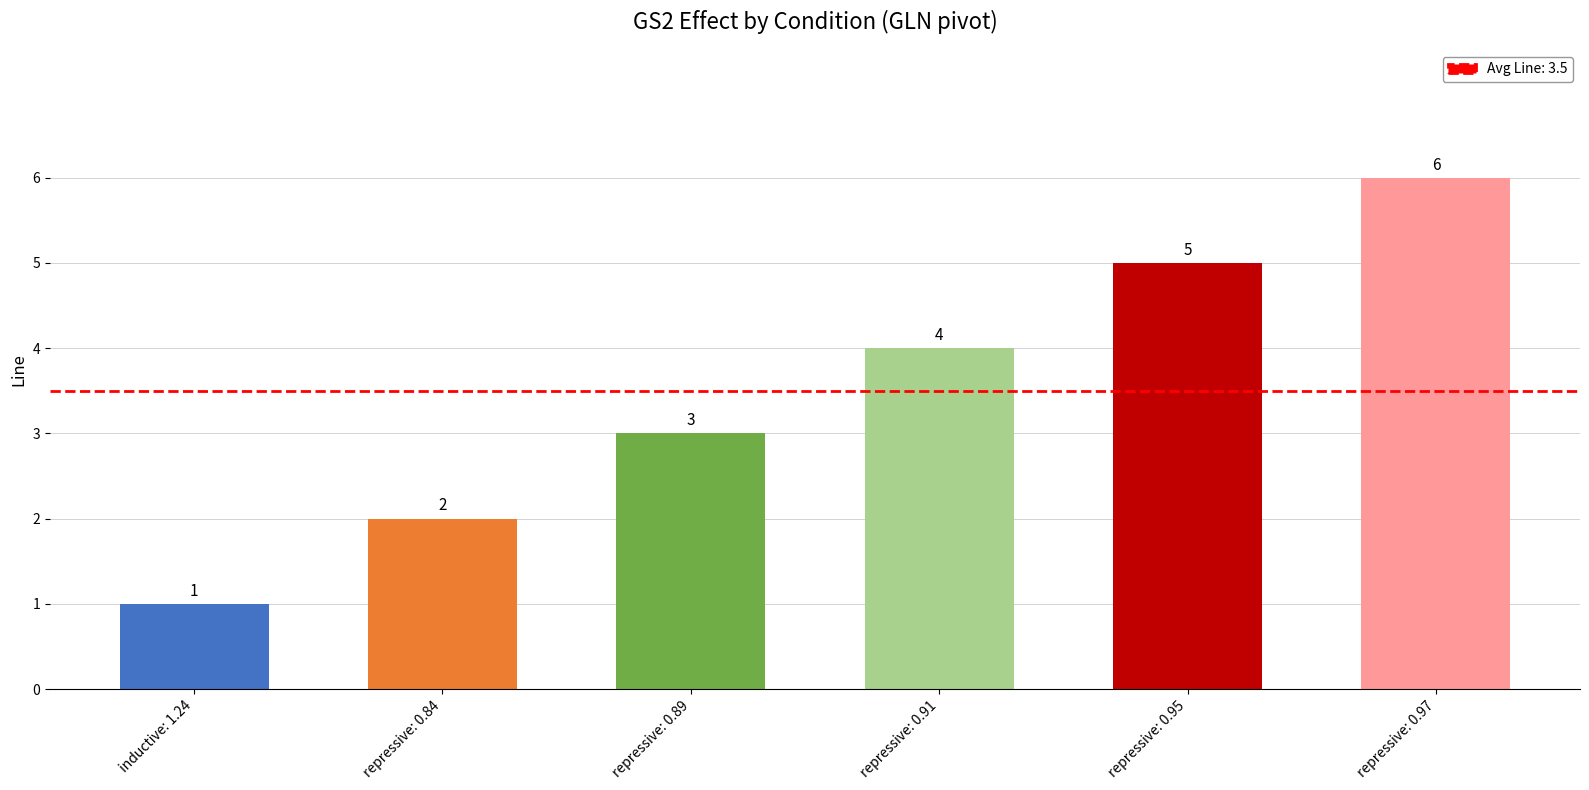

What is the sum of the values at inductive: 1.24 and repressive: 0.84?

3